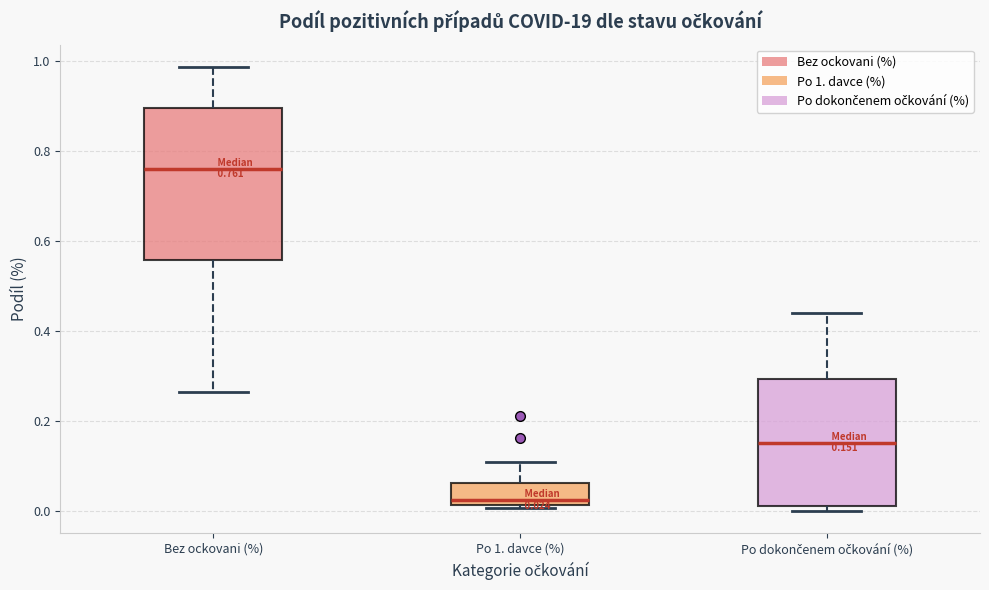

Comparing the boxes themselves (not the whiskers), which one is the tallest?

Bez ockovani (%)